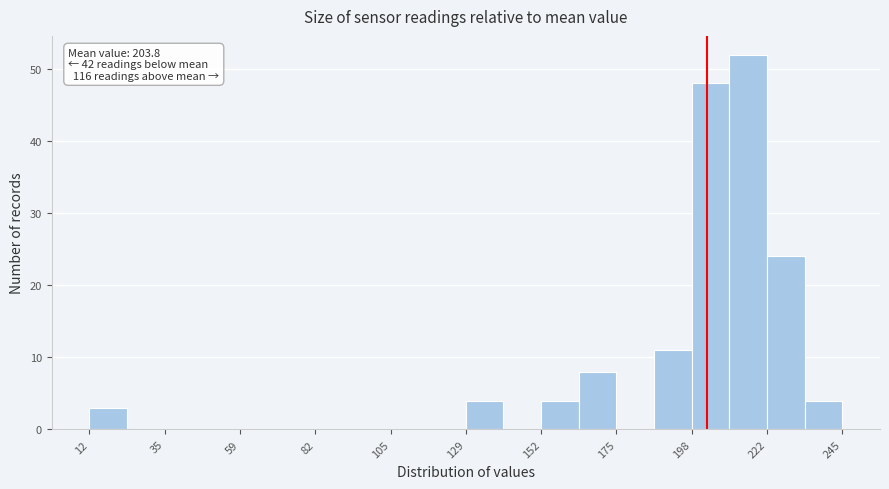

Around what value on the x-axis is the tallest bar? Give the approximate position of its centre, as read against the axis.

215